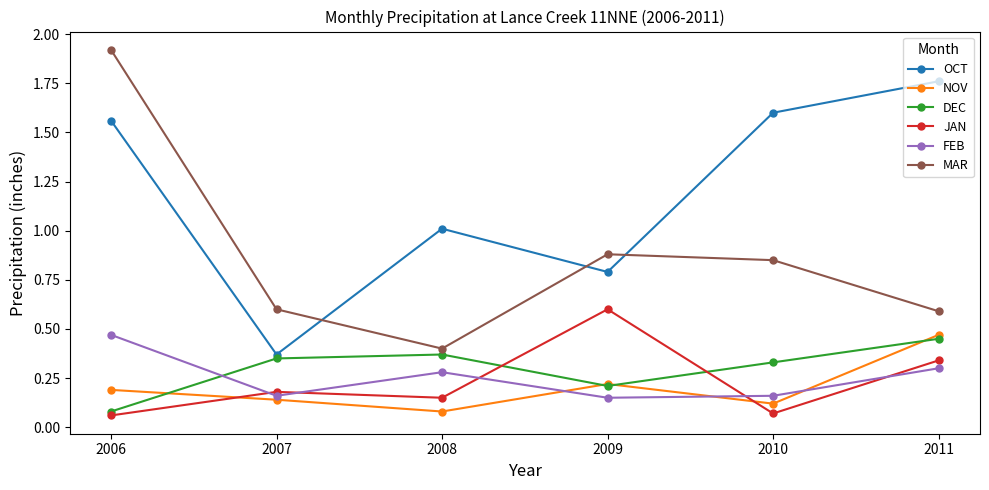

True or false: MAR and OCT intersect in this chart.

True